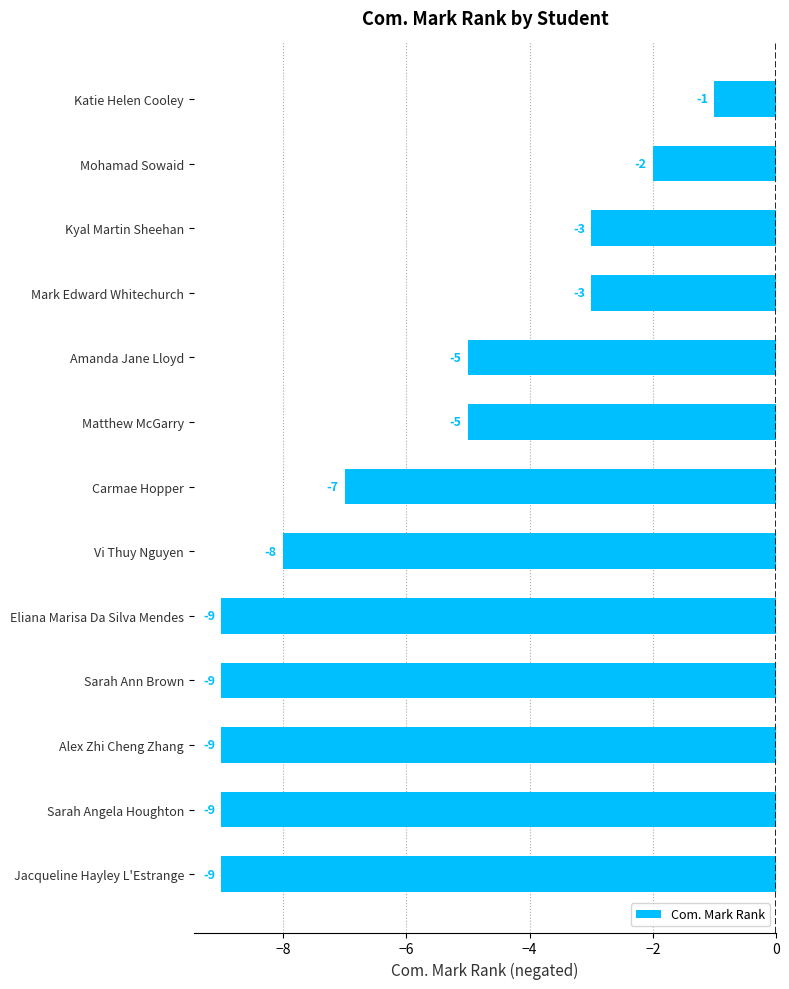

True or false: the data shows -9 at Sarah Angela Houghton.

True